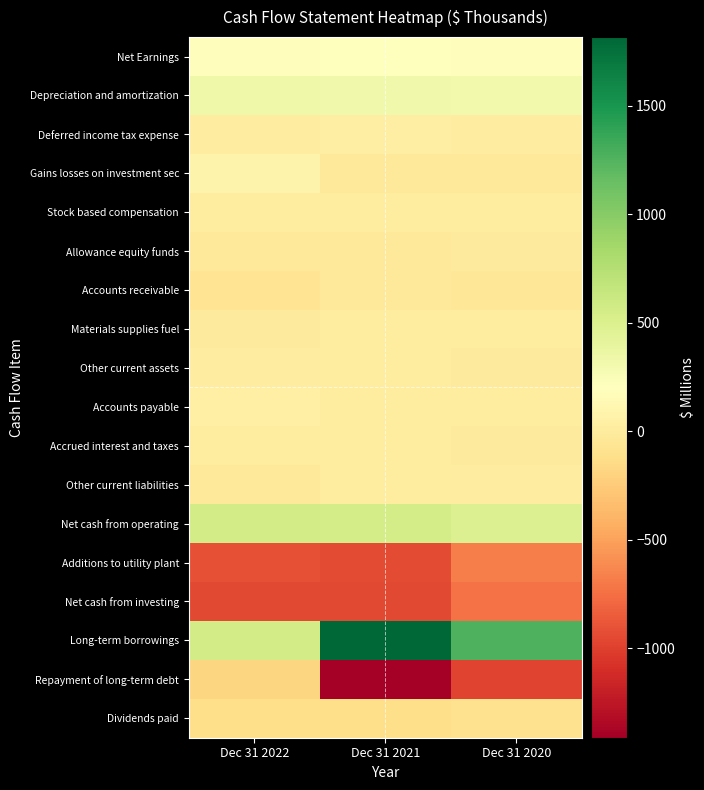

Which category has the lowest value across all series?

Dec 31 2021